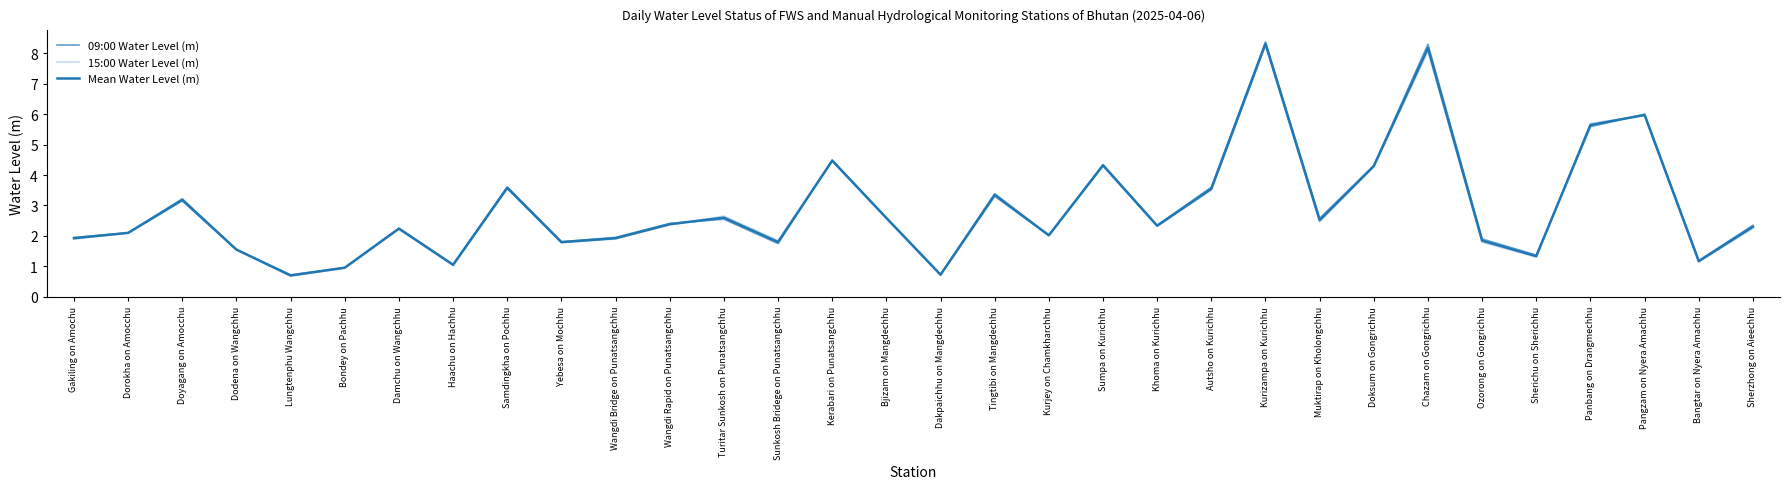

True or false: Mean Water Level (m) has more than 1 points higher than both neighbors.

True